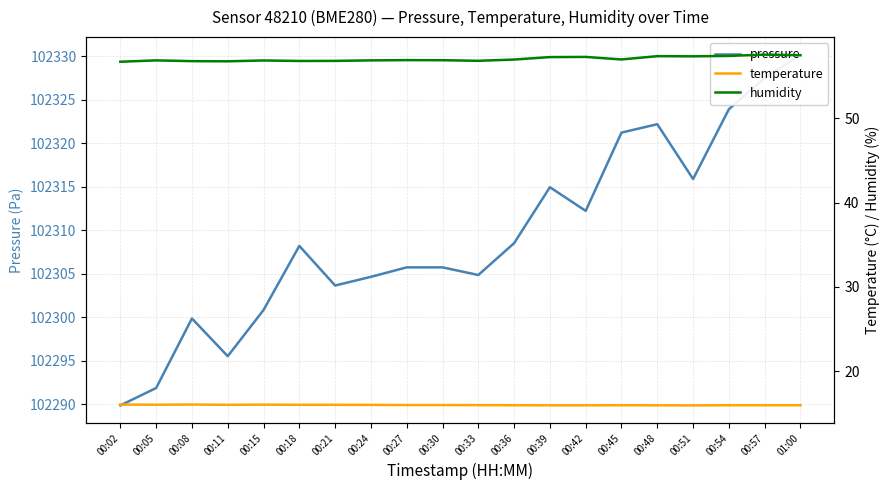

What are all the series names shown in the legend?

pressure, temperature, humidity